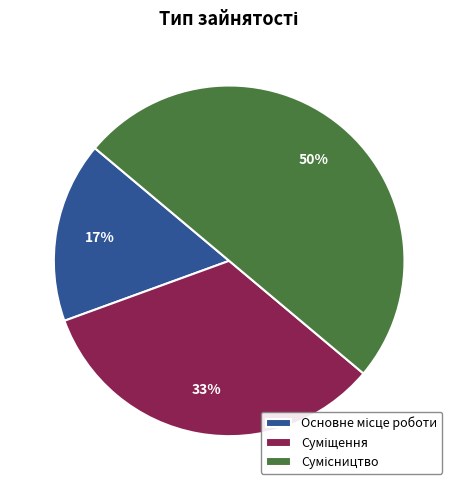

To the nearest percent, what is the average slice percentage?

33%